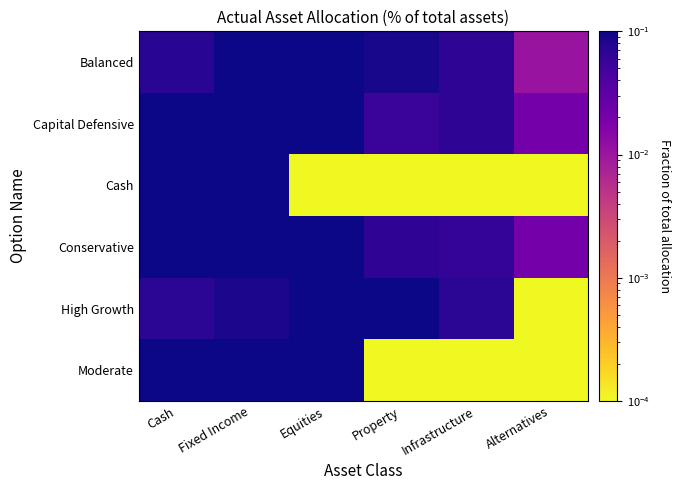

What is the greatest value displayed?

0.9